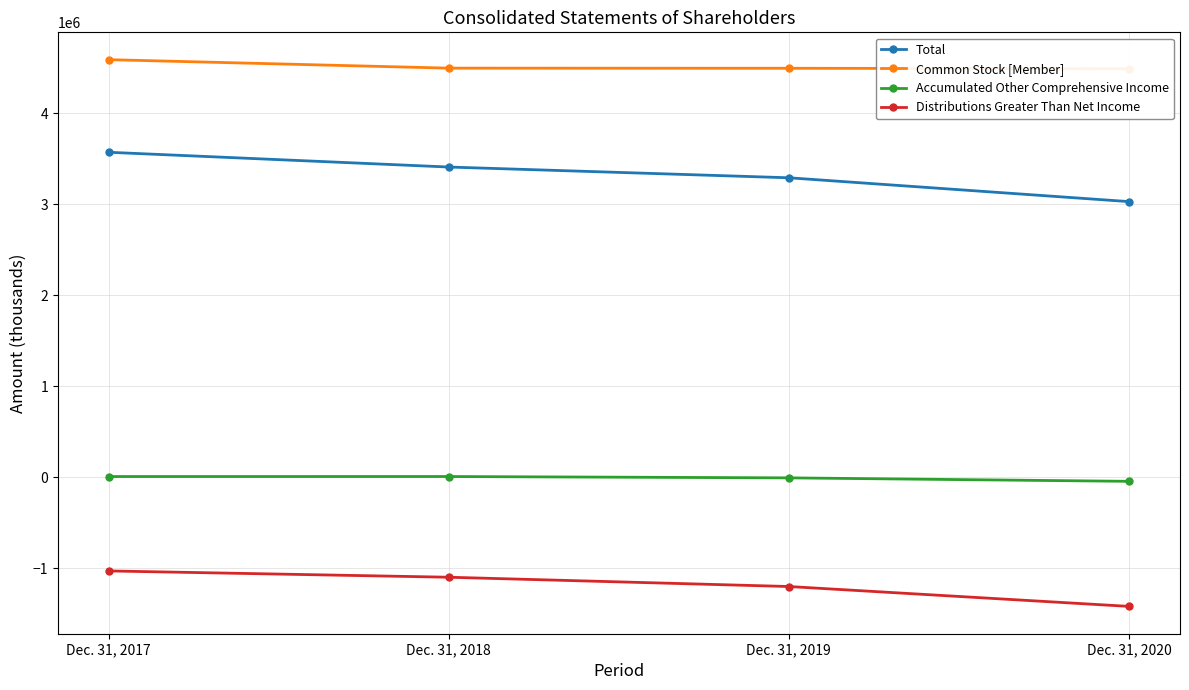

What is the average value of the Accumulated Other Comprehensive Income series?

-6929